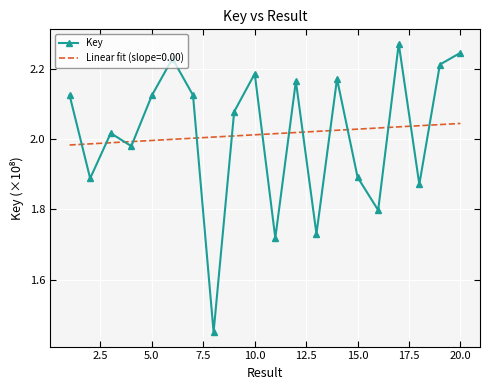

How many interior local peaks does the Key series have?

6